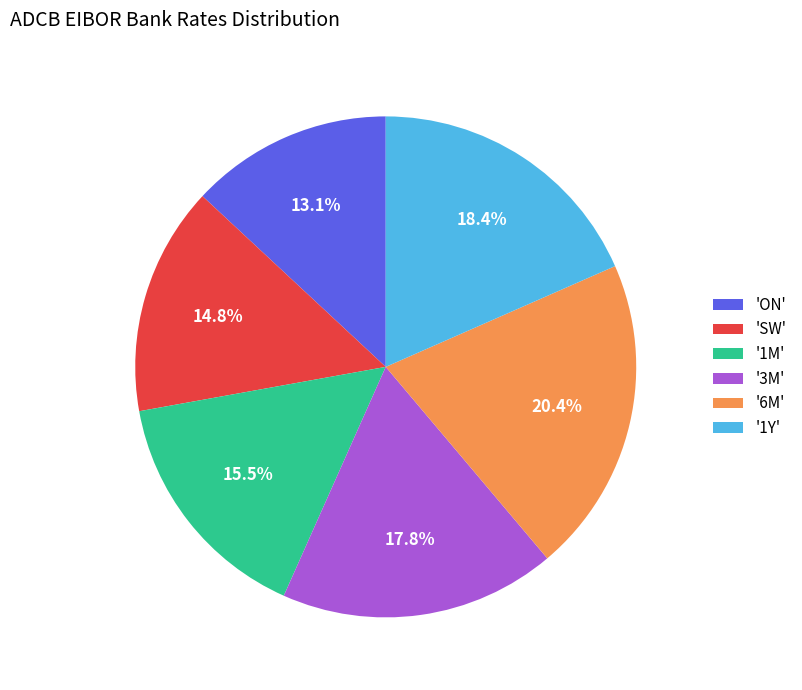

Rank the categories by value from lowest to highest.

'ON', 'SW', '1M', '3M', '1Y', '6M'